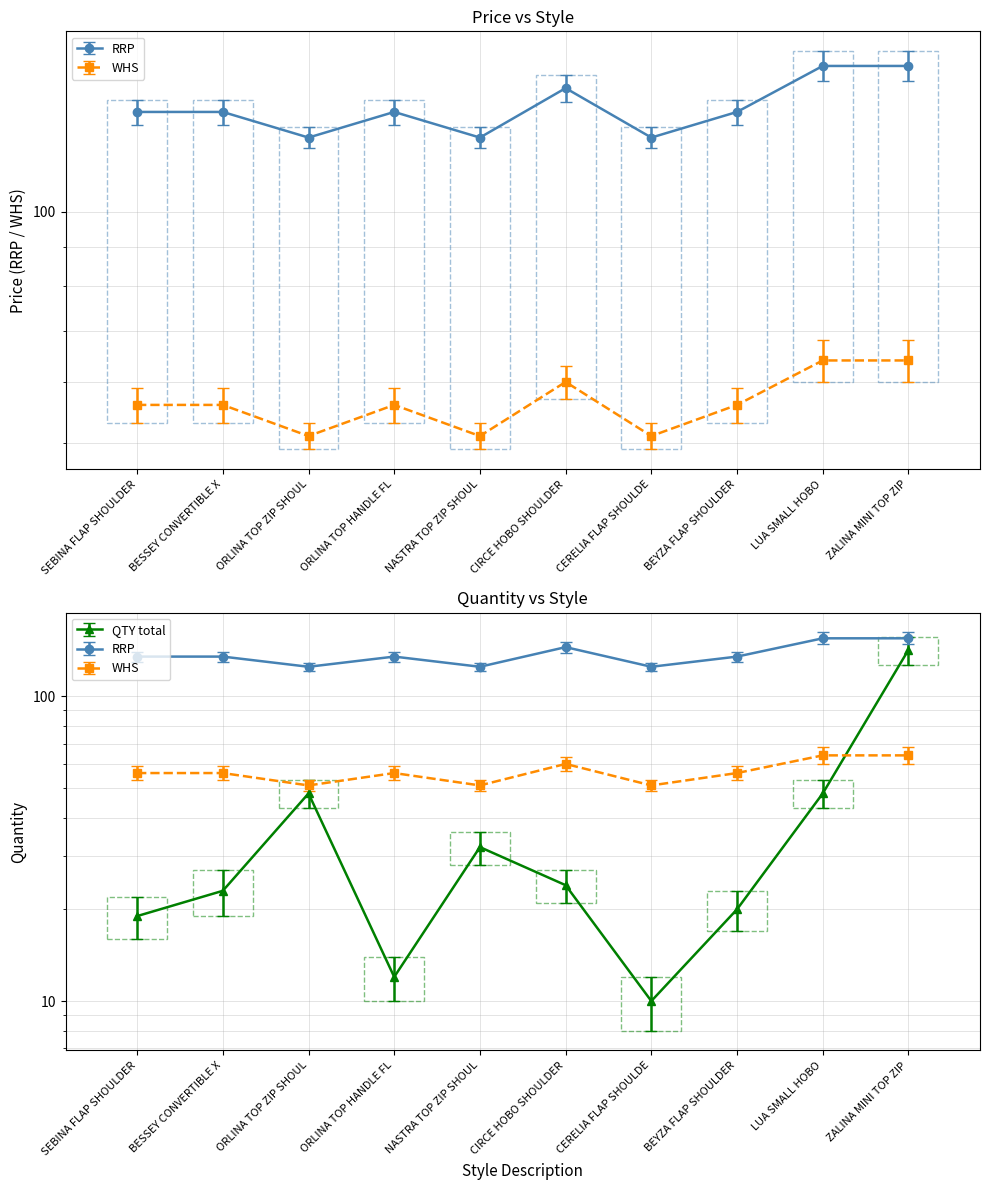

What is the label of the 5th point from the left?

NASTRA TOP ZIP SHOUL